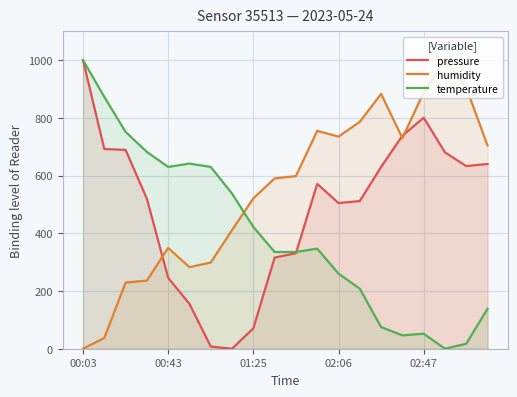

Rank the series by their maximum value, from highest to lowest.

pressure, humidity, temperature